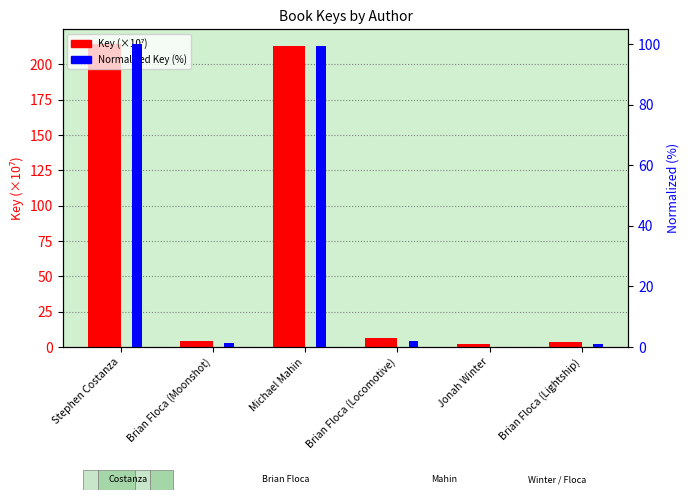

Which series has the largest total across all categories?

Key (×10⁷)